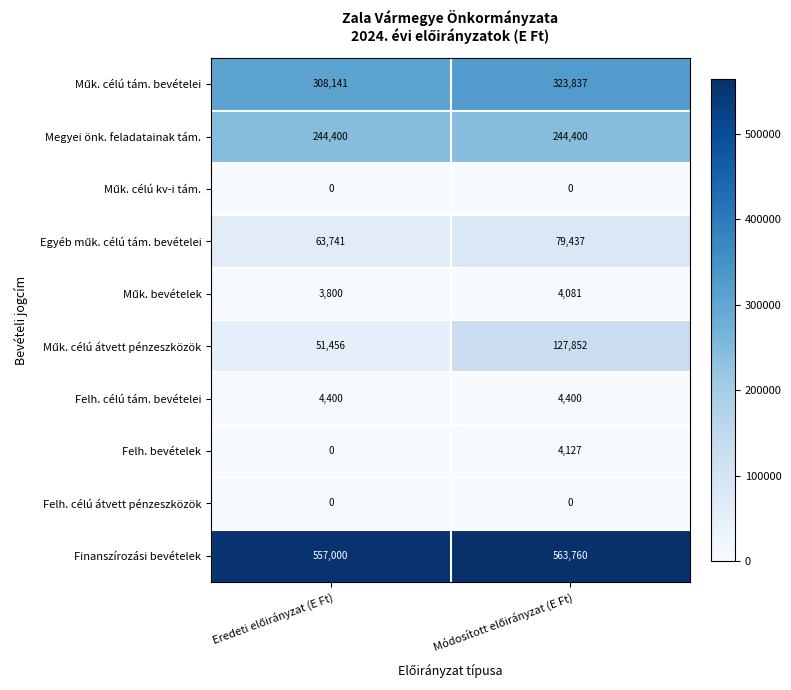

What is the sum of all Megyei önk. feladatainak tám. values?

488800